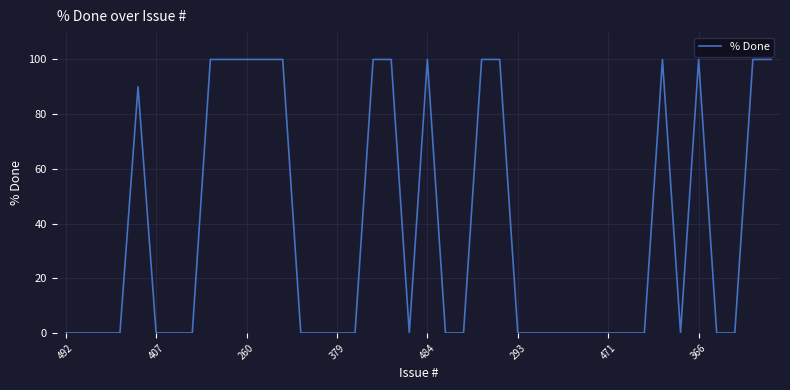

How many distinct data groups are displayed?

1